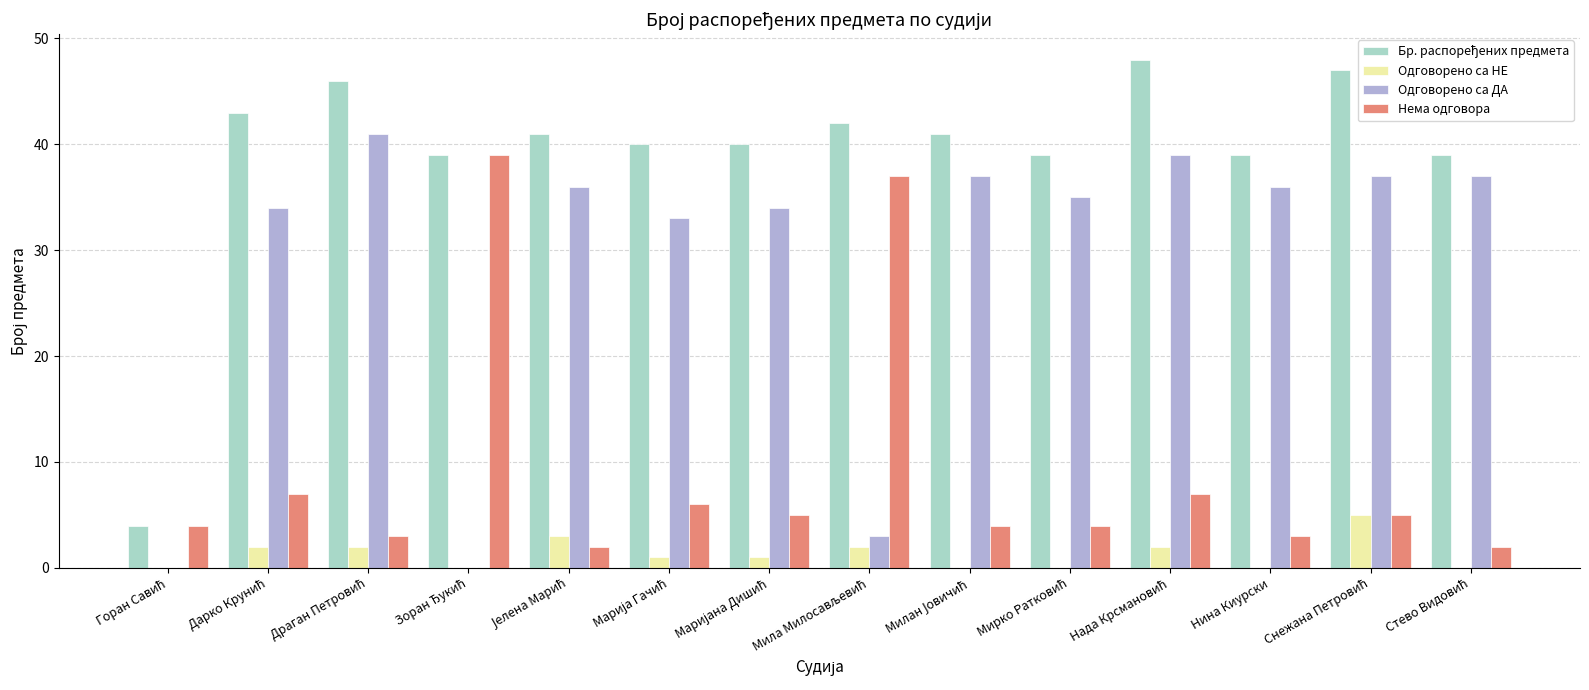

How many groups of bars are there?

14